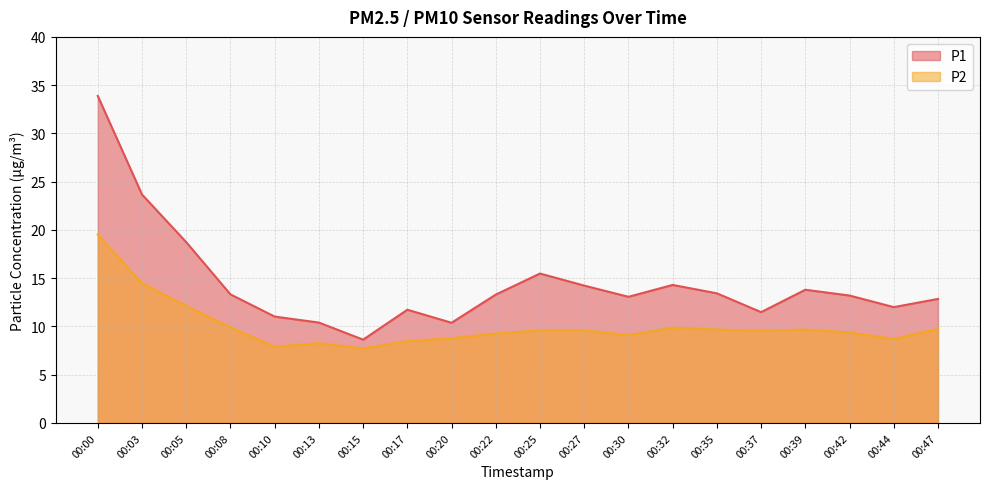

Which category has the highest value across all series?

00:00